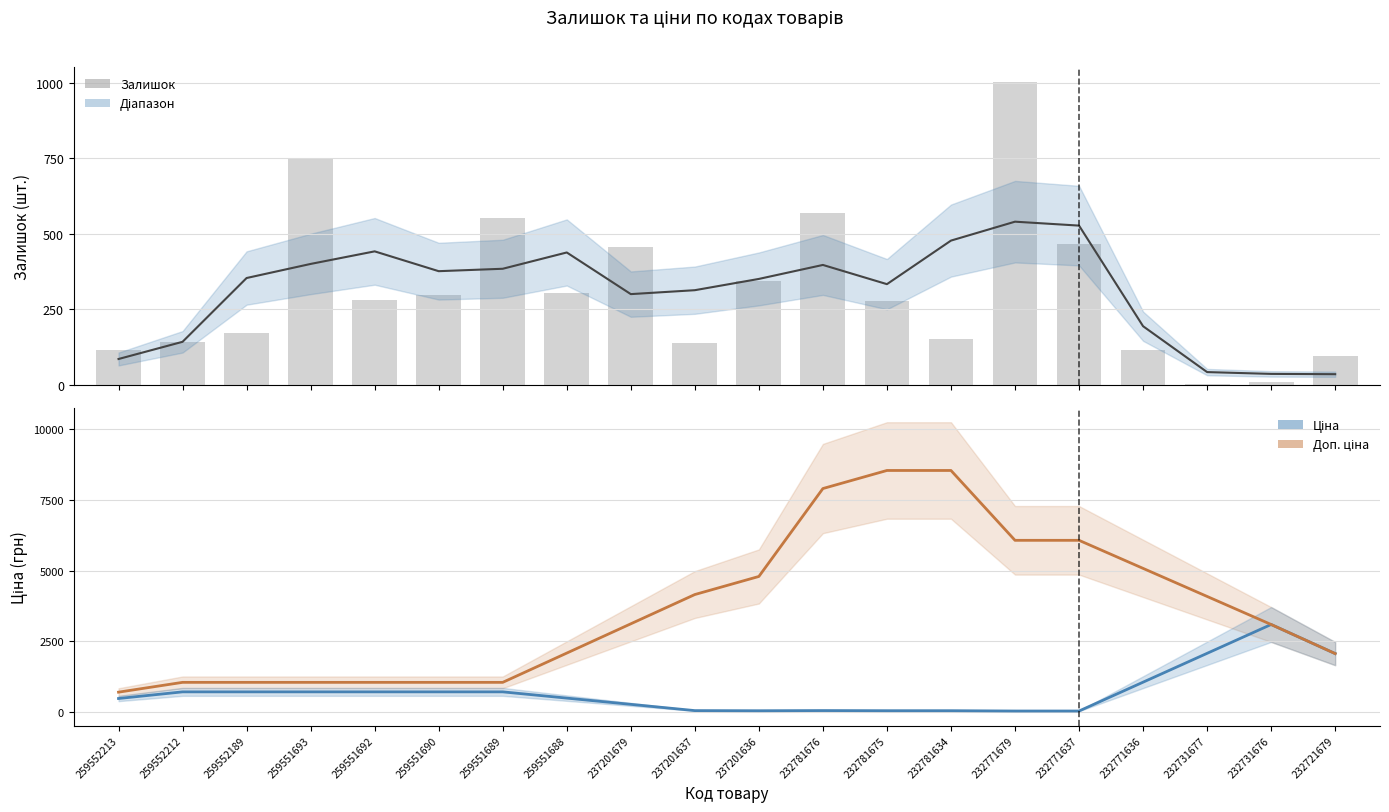

Between 259552189 and 259551690, which series saw the biggest shift?

Залишок